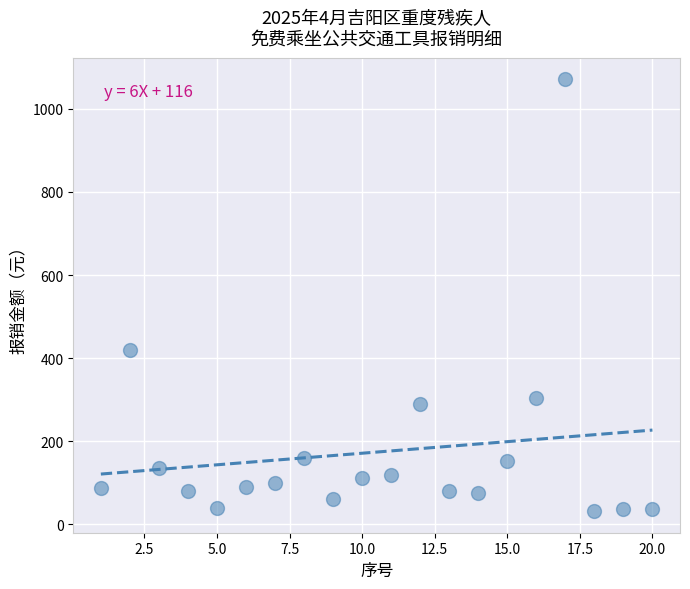

What Y value in the scatter plot is closest to 551?

420